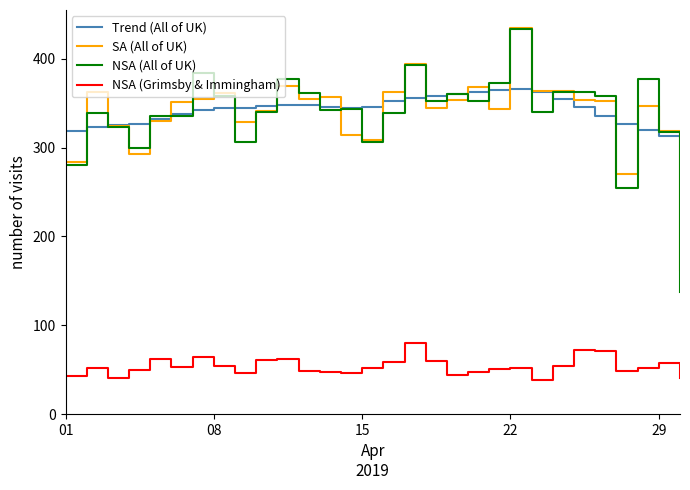

What is the difference between the second highest and minimum values in the NSA (Grimsby & Immingham) series?

34